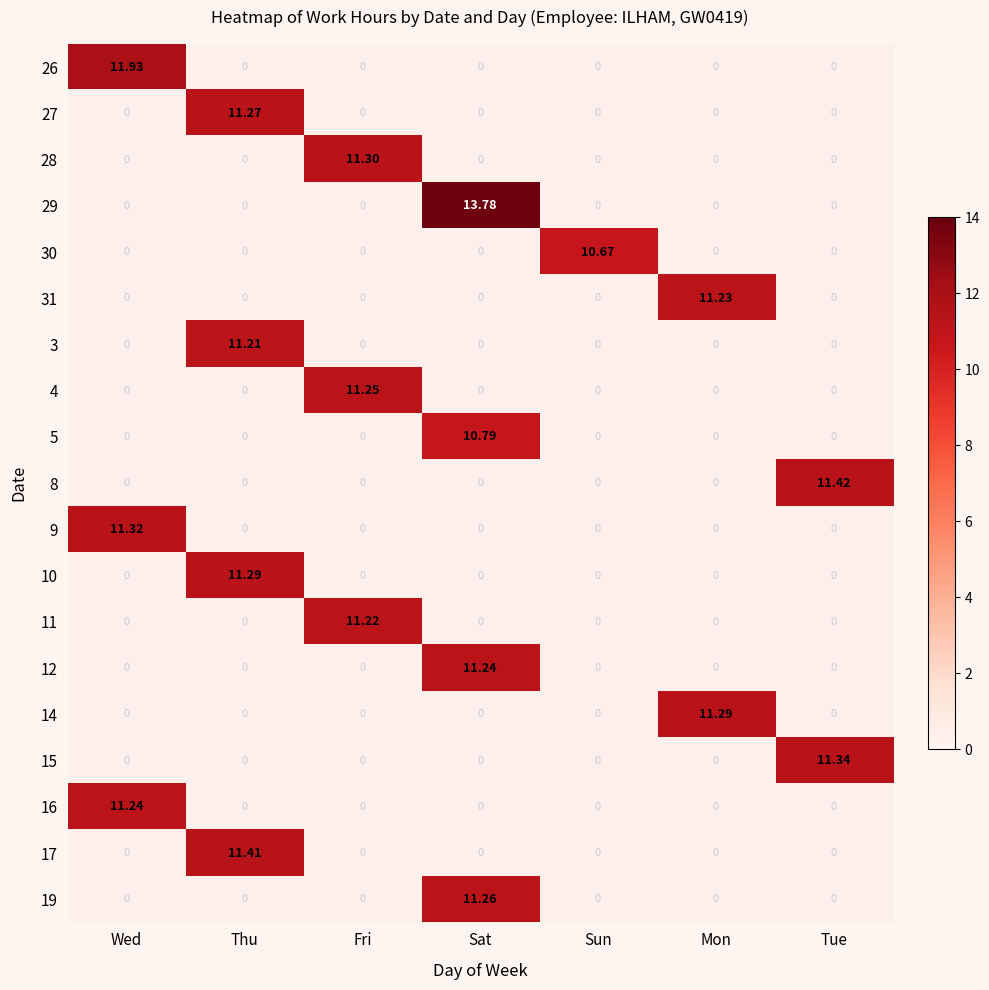

At Fri, list the series in order from smallest to largest.

26, 27, 28, 29, 30, 31, 3, 4, 5, 8, 9, 10, 11, 12, 14, 15, 16, 17, 19